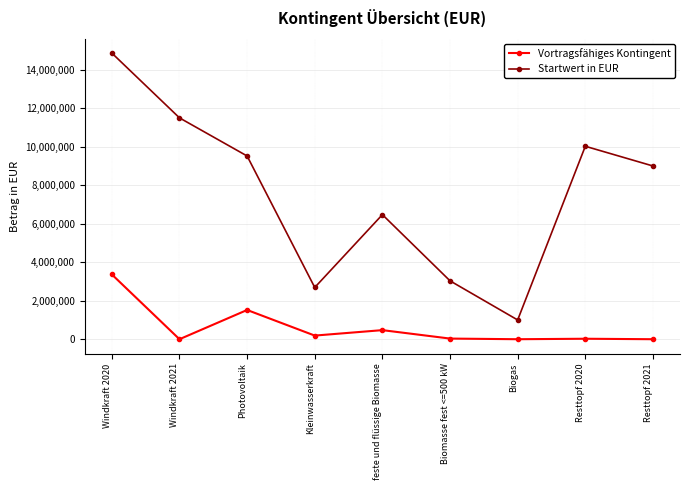

True or false: Startwert in EUR has a value of 6494987 at Photovoltaik.

False